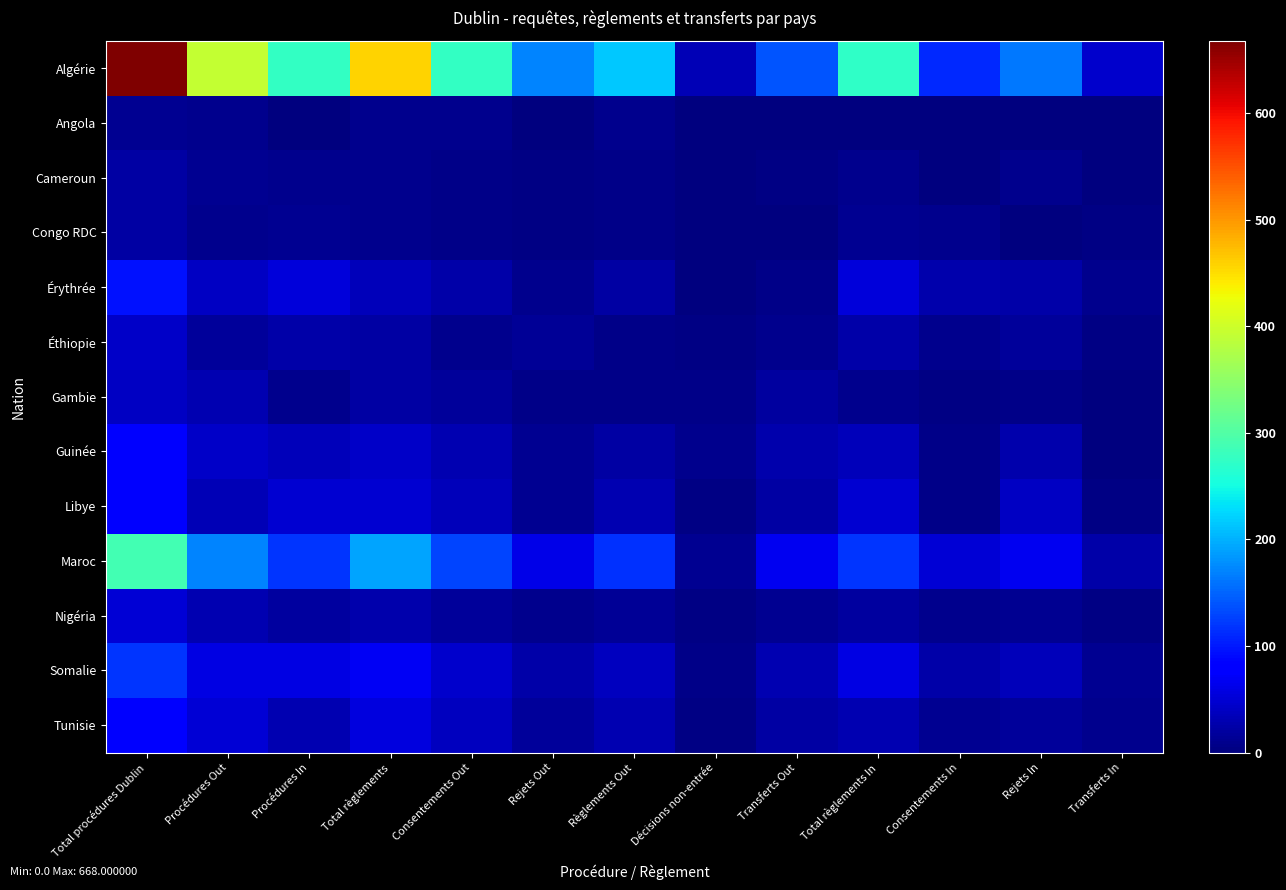

Count the number of data series in this chart.

13